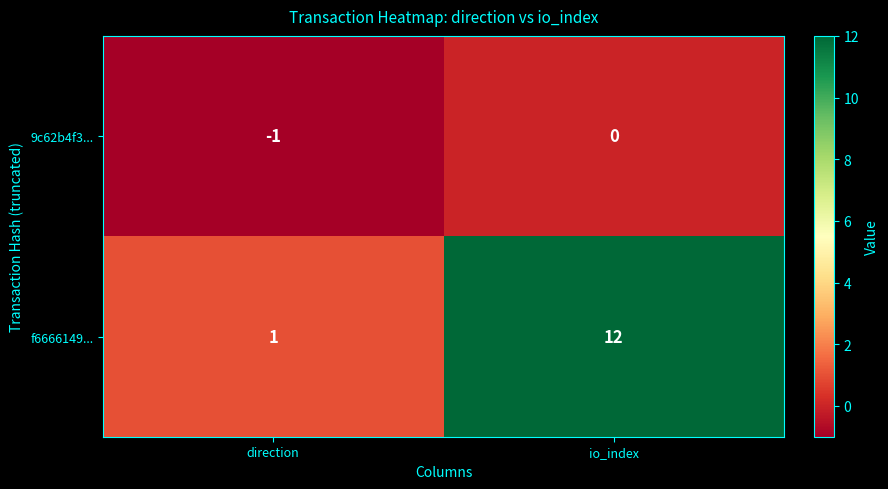

At which label is f6666149... closest to 6?

direction